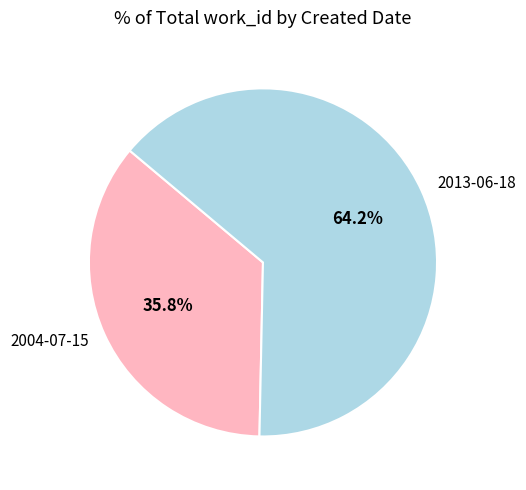

Does 2004-07-15 represent more than half of the total?

No